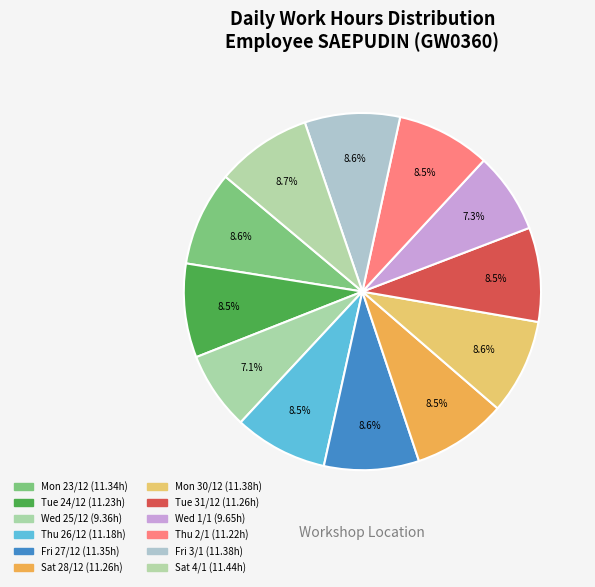

Which slice is the largest?

Sat 4/1